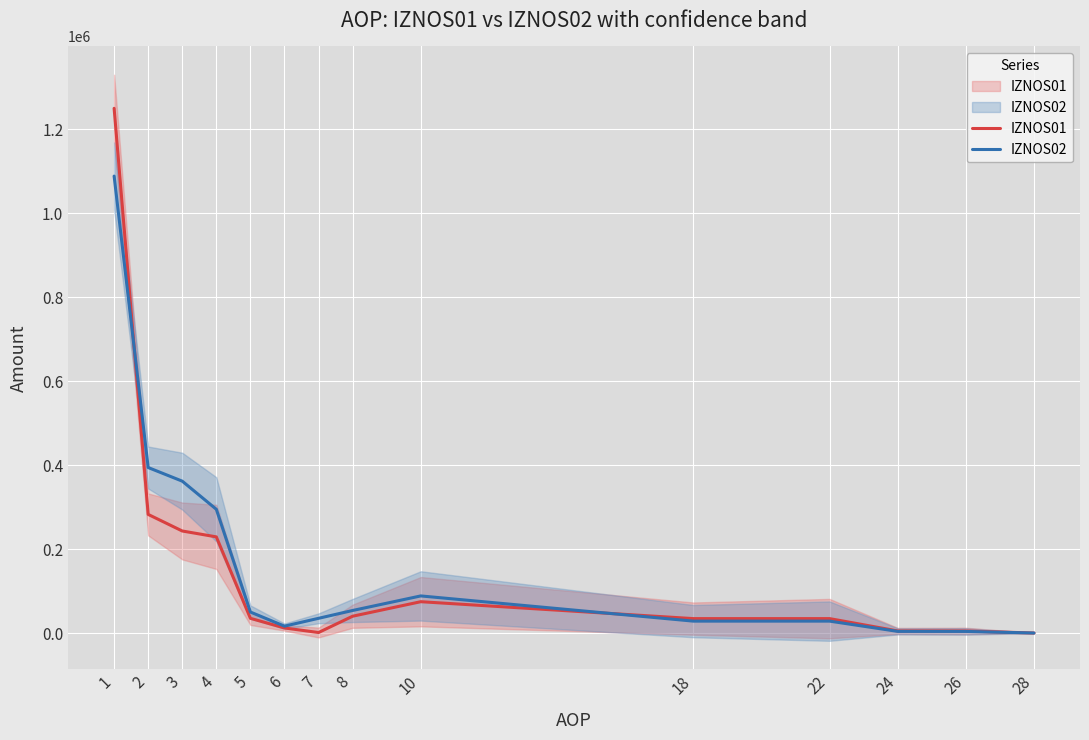

At which label does IZNOS01 first exceed 35146?

1